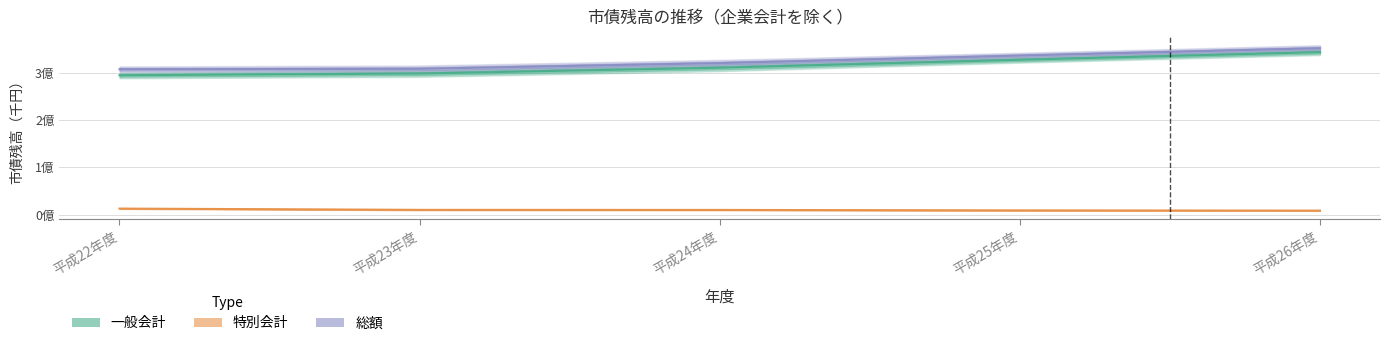

What is the total value across all series at 平成23年度?

616061892